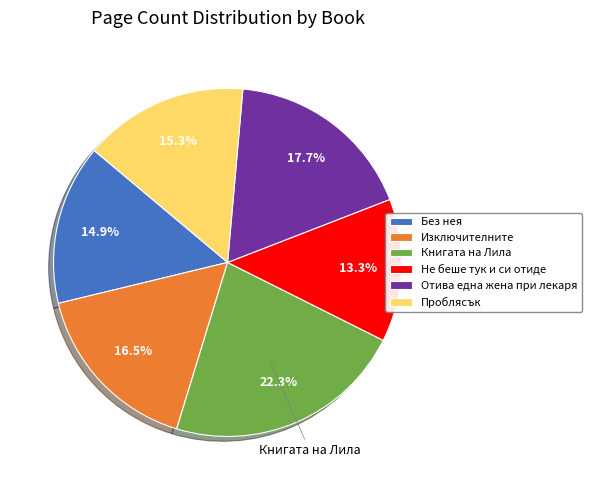

Is there any slice that represents more than half of the pie?

No